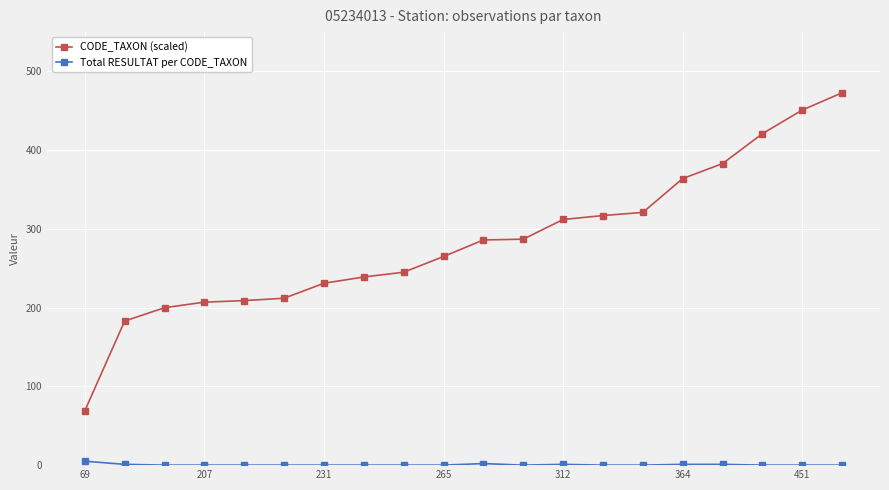

What is the average value of the CODE_TAXON (scaled) series?

284